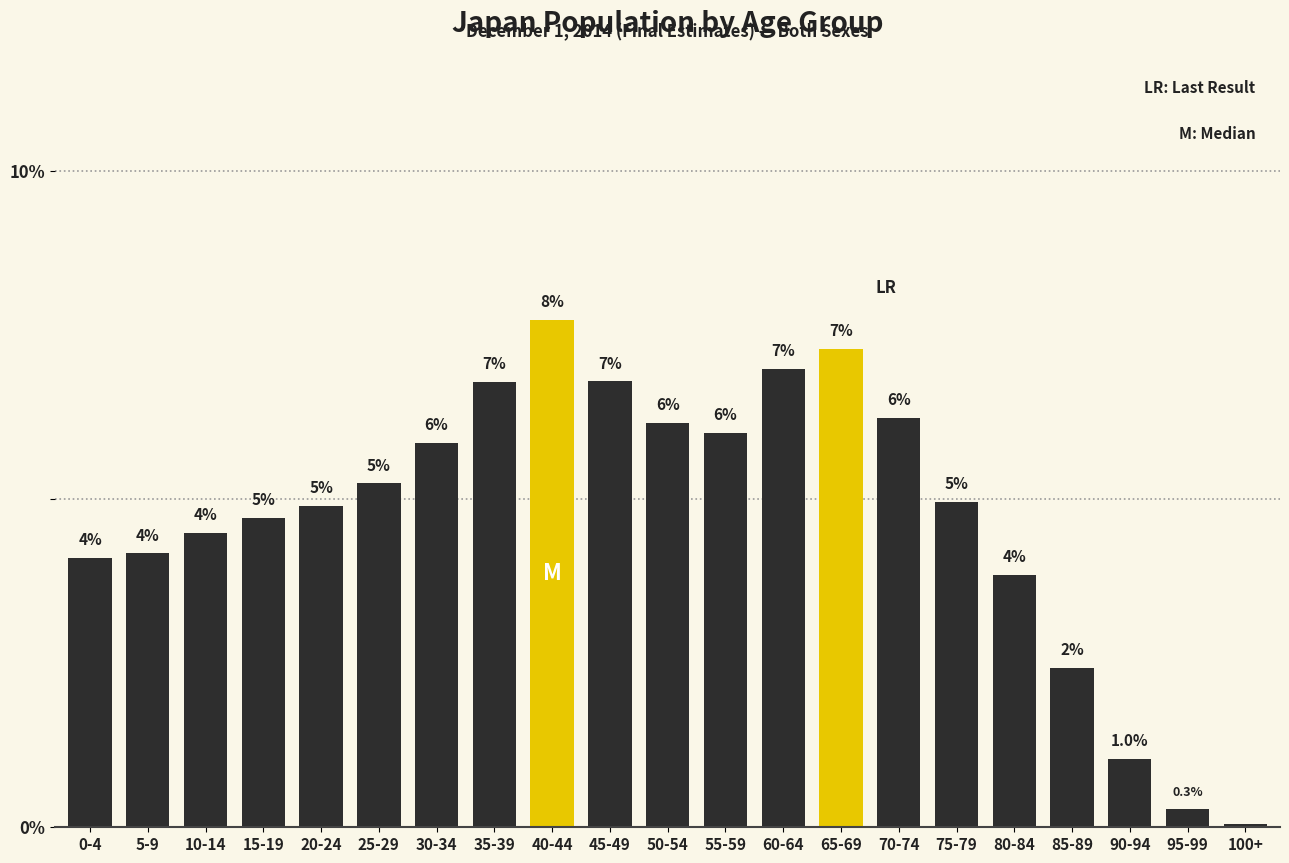

What is the ratio of the value at 5-9 to the value at 35-39?

0.6